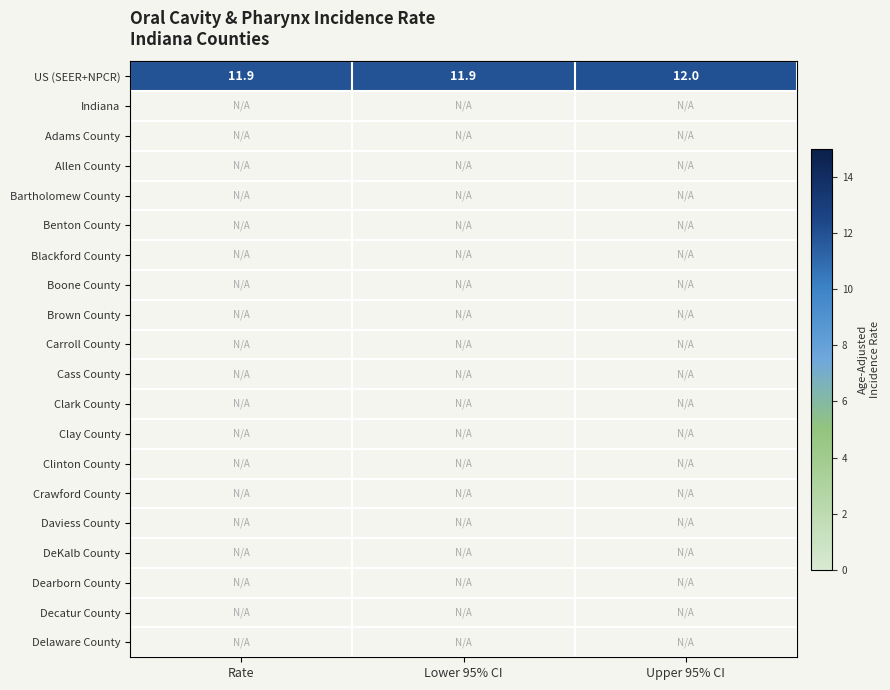

What is the sum of the US (SEER+NPCR) values at Lower 95% CI and Upper 95% CI?

23.9